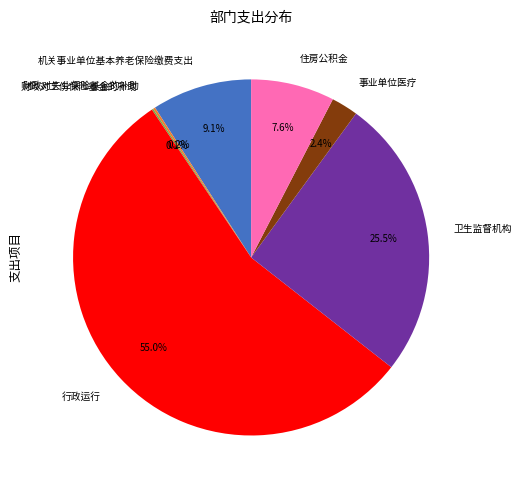

What is the largest slice in the pie chart?

行政运行